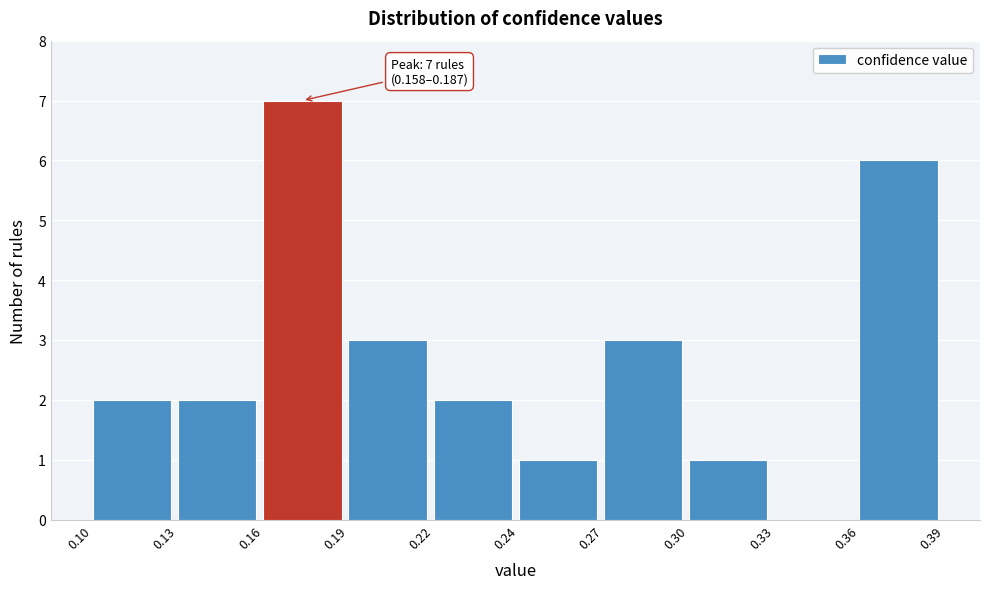

Reading left to right, list all the values displayed in this chart.

0.10=2	0.13=2	0.16=7	0.19=3	0.22=2	0.24=1	0.27=3	0.30=1	0.33=0	0.36=6